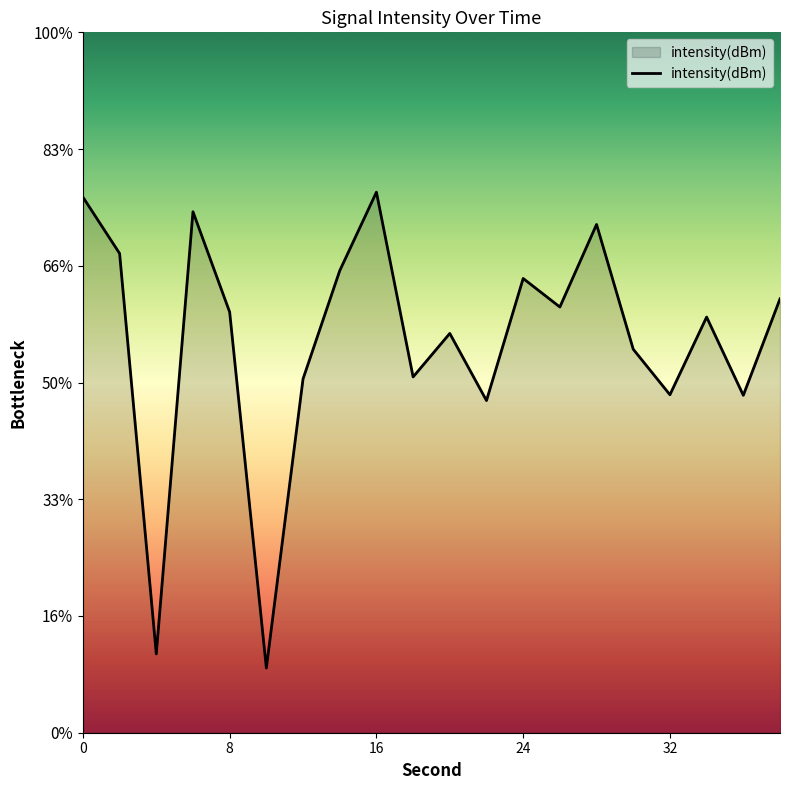

What is the value of the 6th point from the left?

-137.2